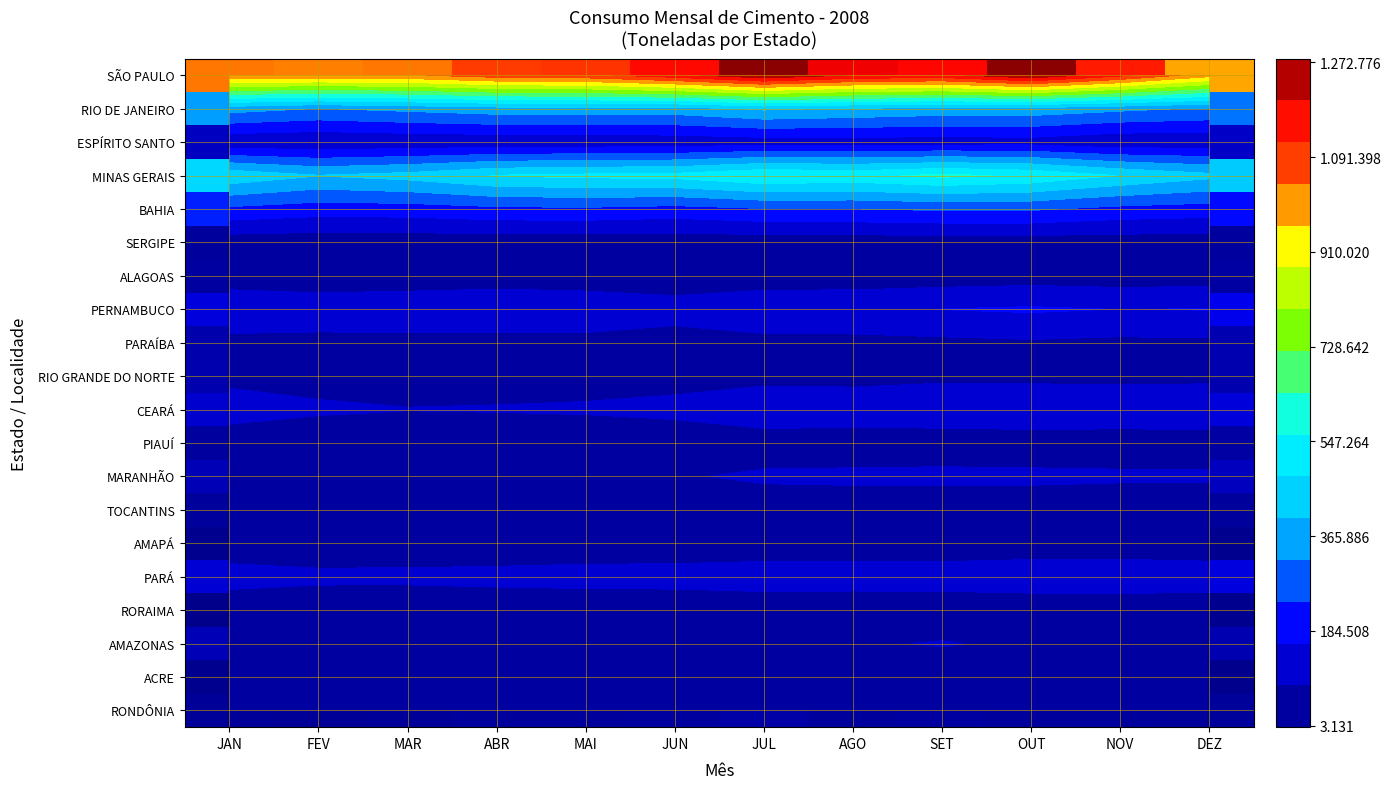

Is it true that ESPÍRITO SANTO equals 37490 at MAR?

False